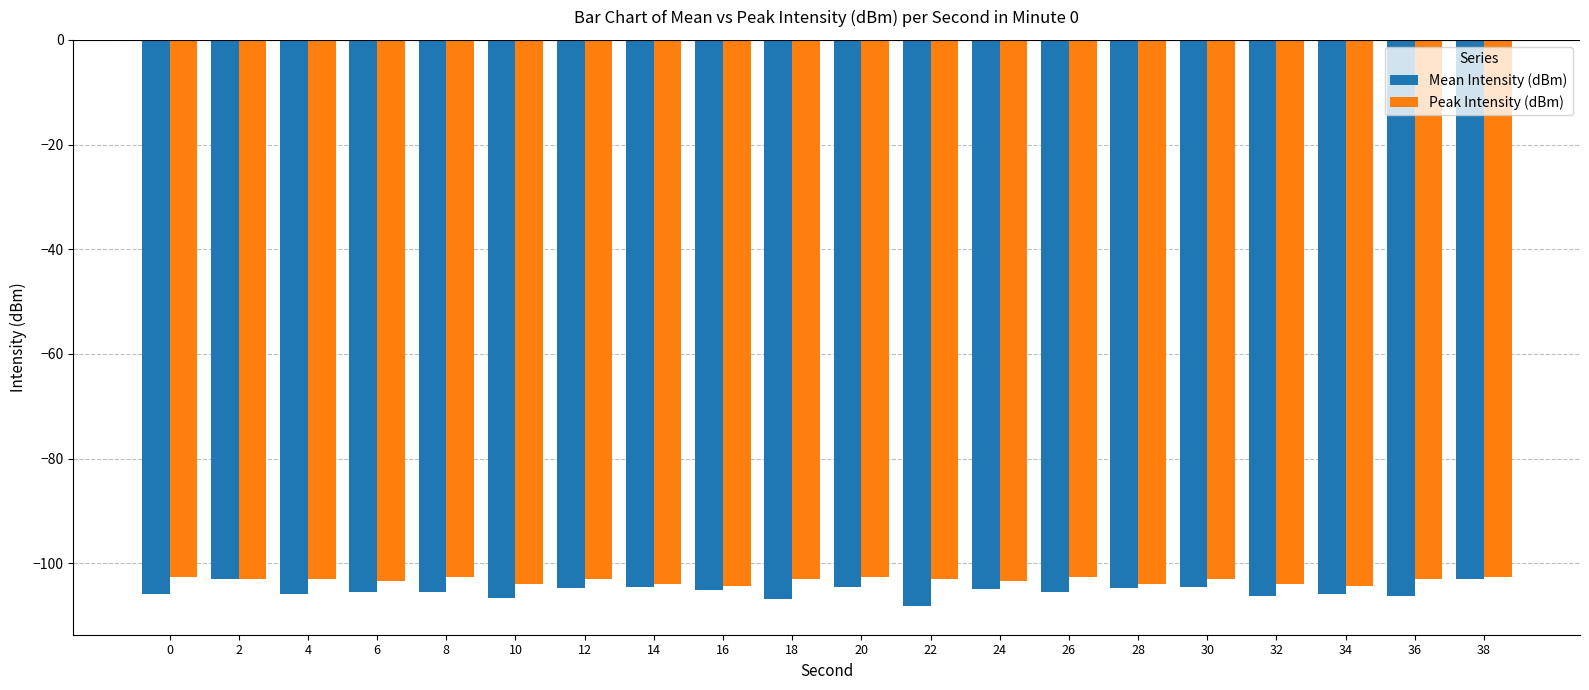

What are all the series names shown in the legend?

Mean Intensity (dBm), Peak Intensity (dBm)